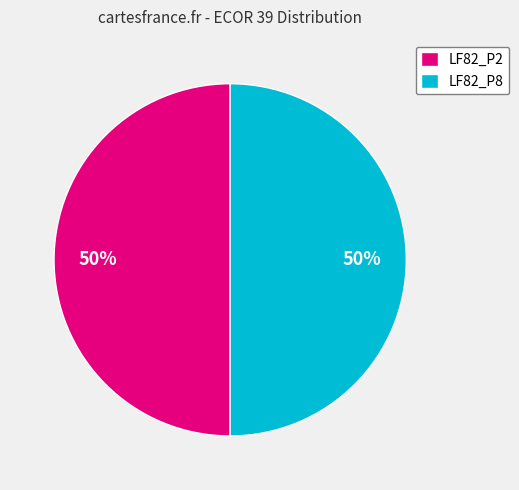

To the nearest percent, what is the difference between the largest and smallest slice percentages?

0%